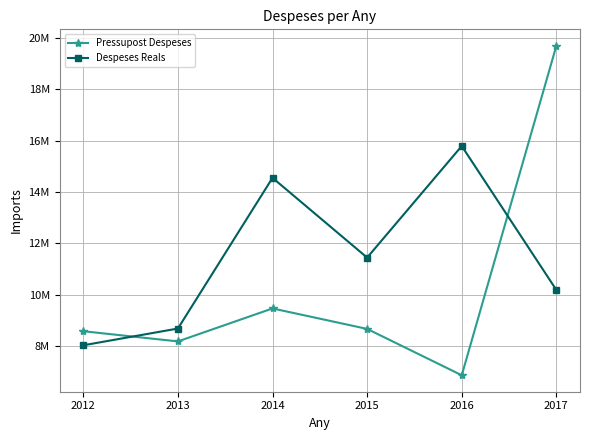

Is the value of Despeses Reals at 2017 greater than the value of Pressupost Despeses at 2013?

Yes